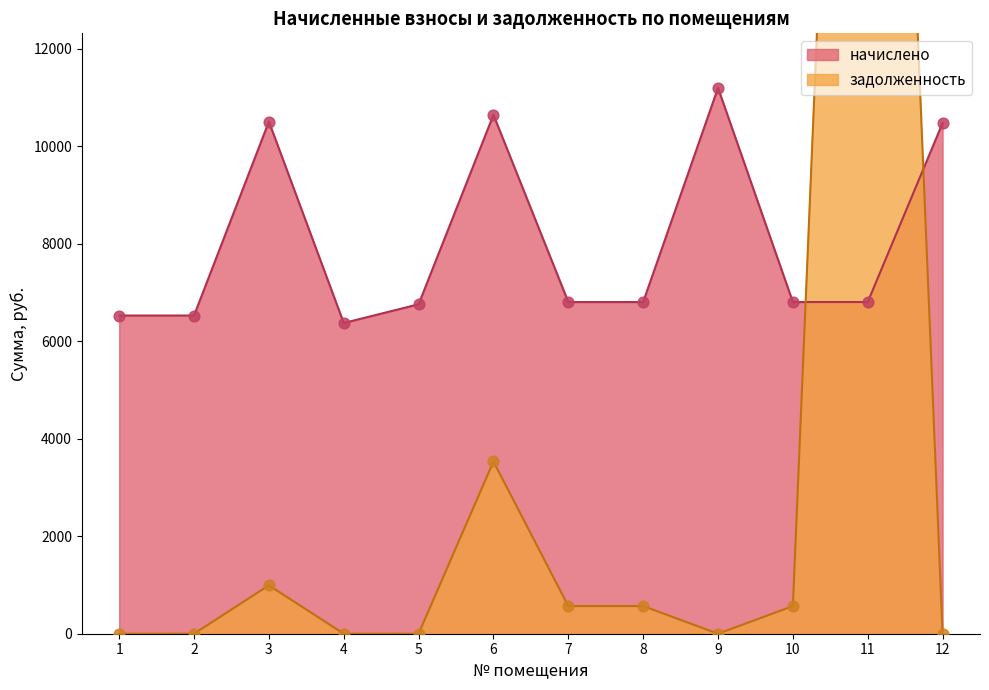

Is the value of начислено at 1 greater than the value of задолженность at 11?

No